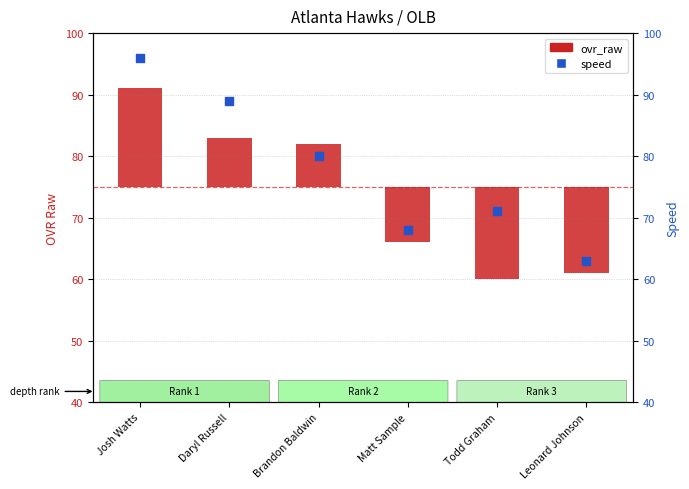

At which category is the sum across all series the highest?

Josh Watts